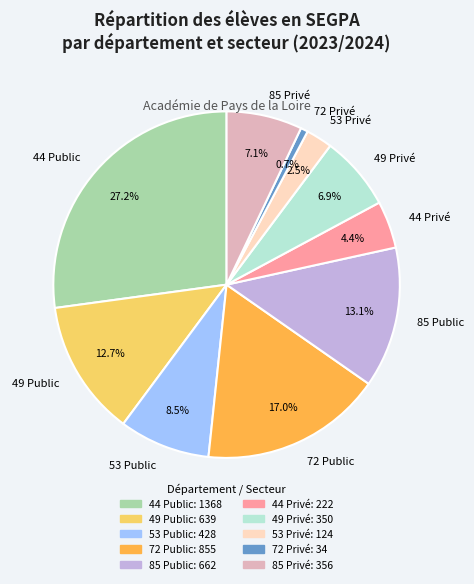

To the nearest percent, what percentage of the pie is 49 Public?

13%